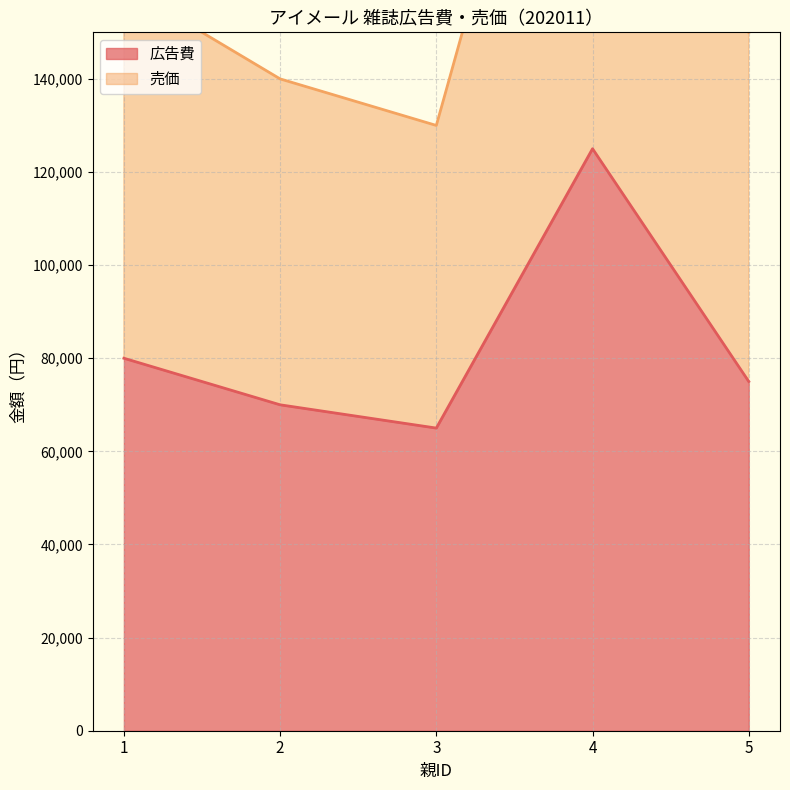

At which category does 広告費 reach its first local valley?

3